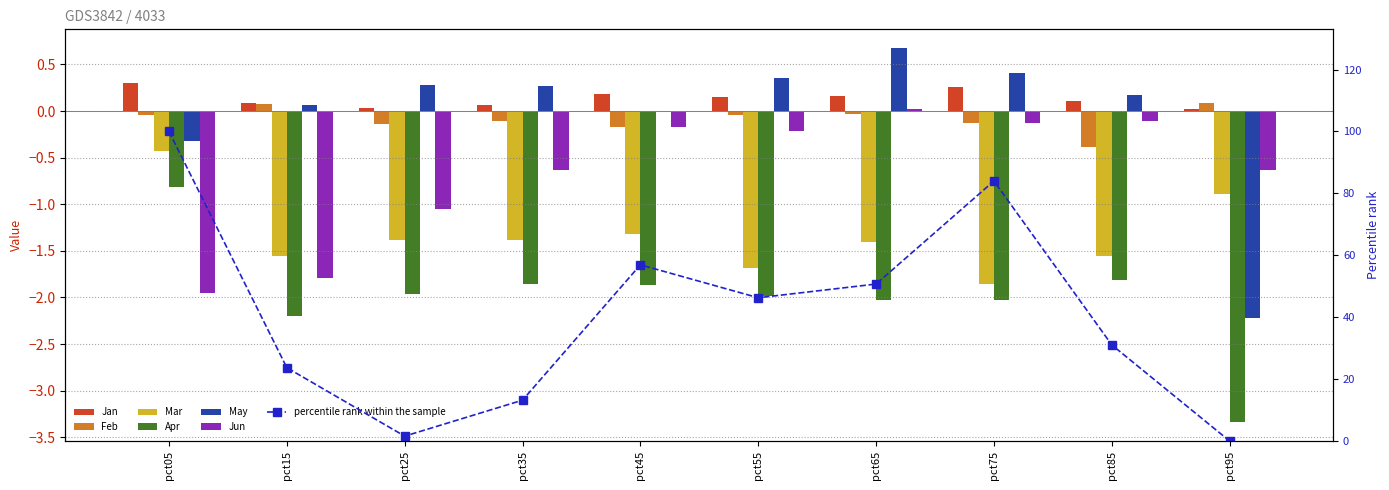

Which series has the widest spread of values?

May